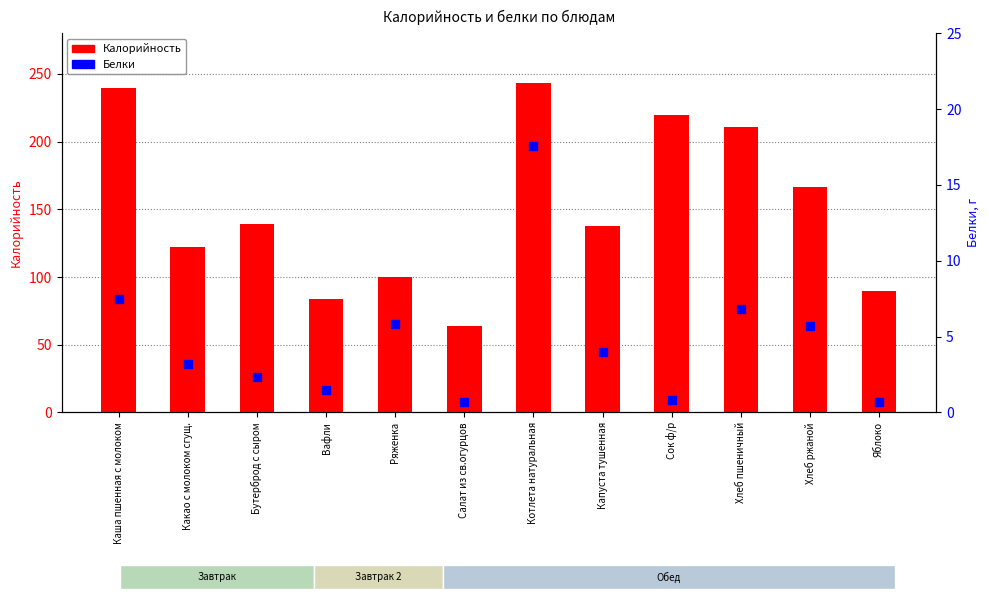

Which series contains the highest Y value?

Калорийность